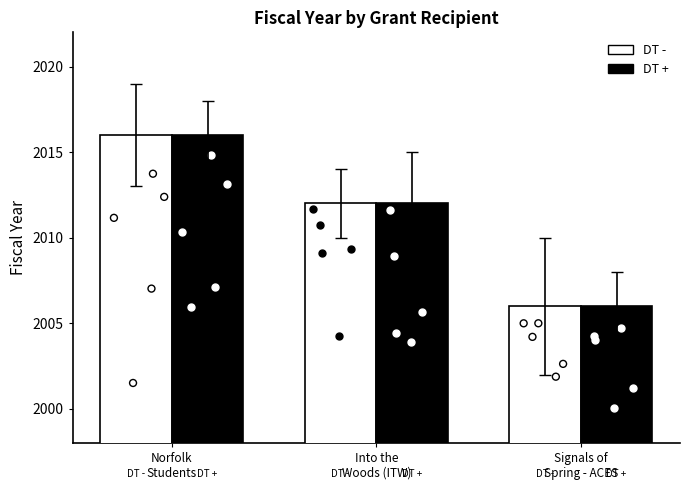

What is the total value across all series at Norfolk
Students?

4032